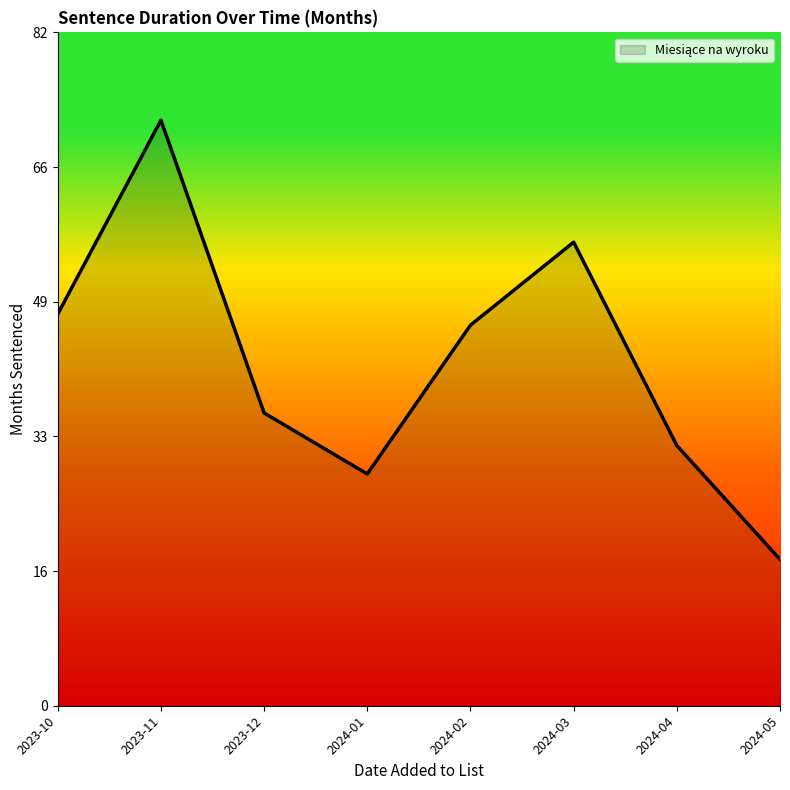

How many interior local peaks (higher than both neighbors) does the data have?

2